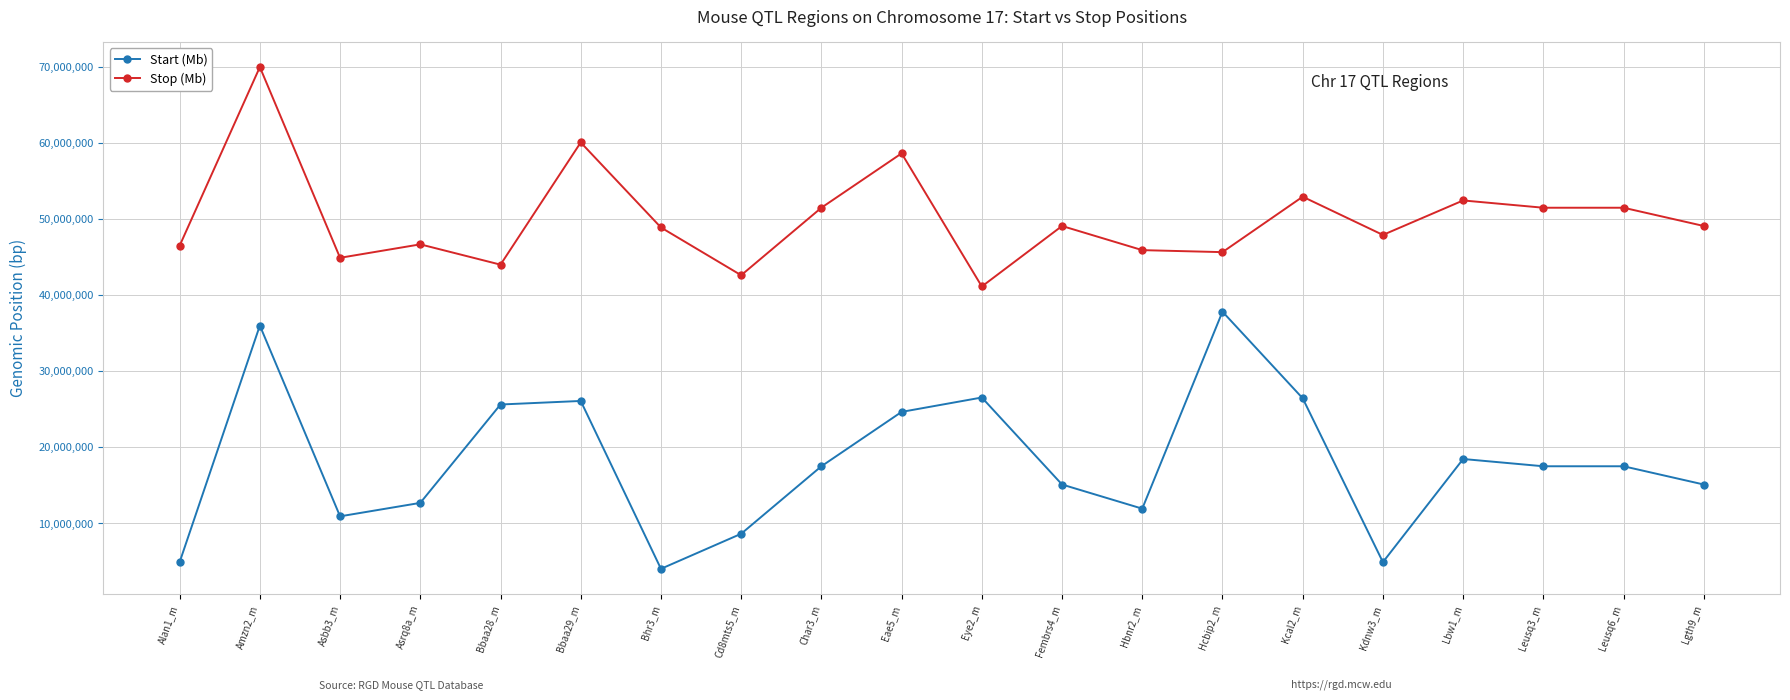

What is the difference between the highest and lowest values at Leusq3_m?

34000137